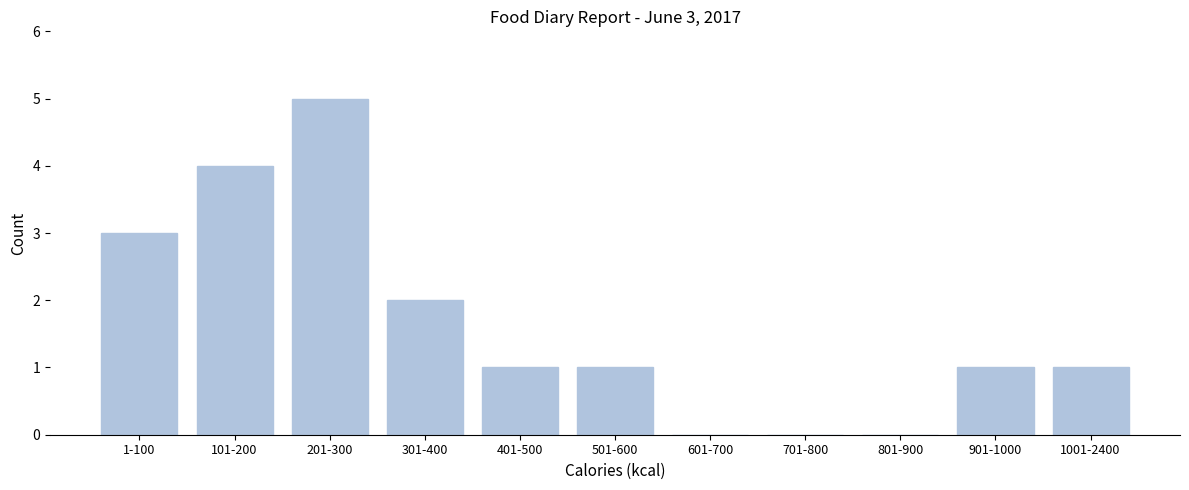

Reading left to right, transcribe all the data shown in this chart.

1-100=3	101-200=4	201-300=5	301-400=2	401-500=1	501-600=1	601-700=0	701-800=0	801-900=0	901-1000=1	1001-2400=1